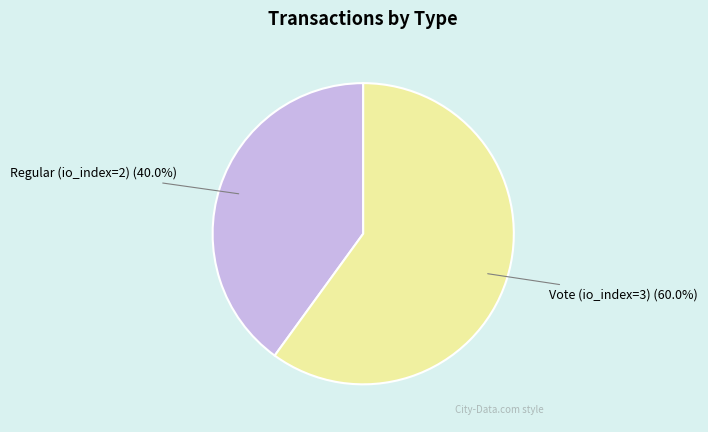

Is it true that Vote (io_index=3) is 46% of the pie?

False